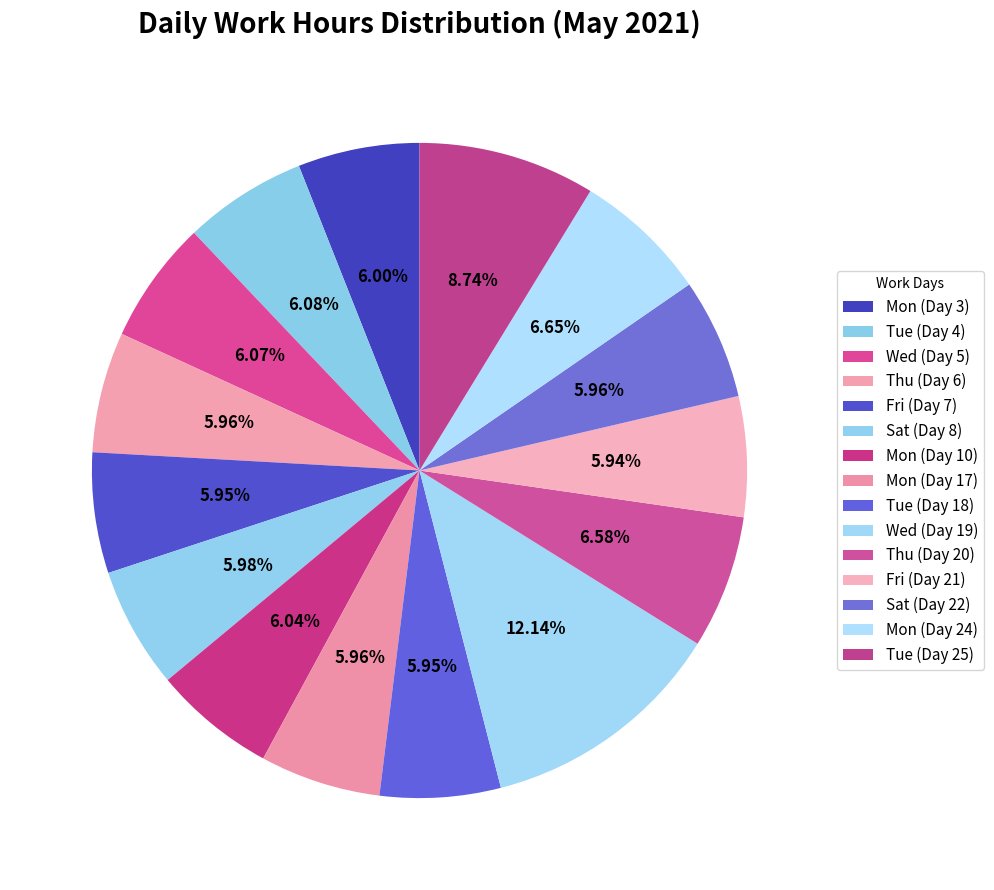

Count the number of slices in the pie.

15